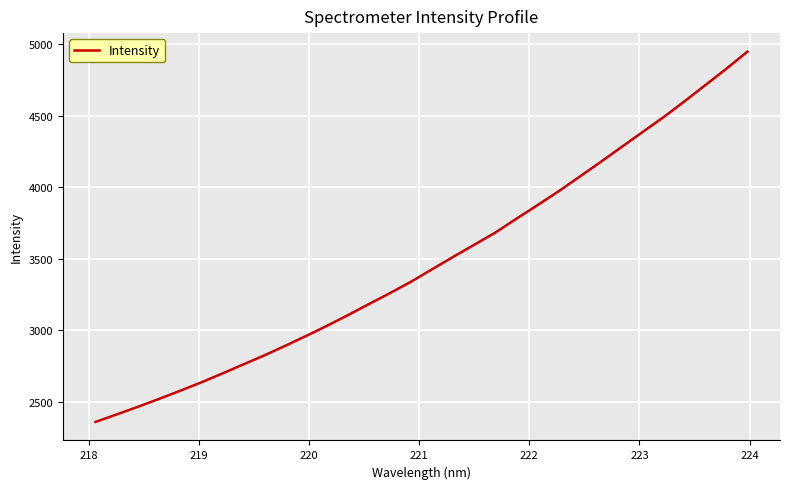

What is the minimum value shown in the chart?

2361.4